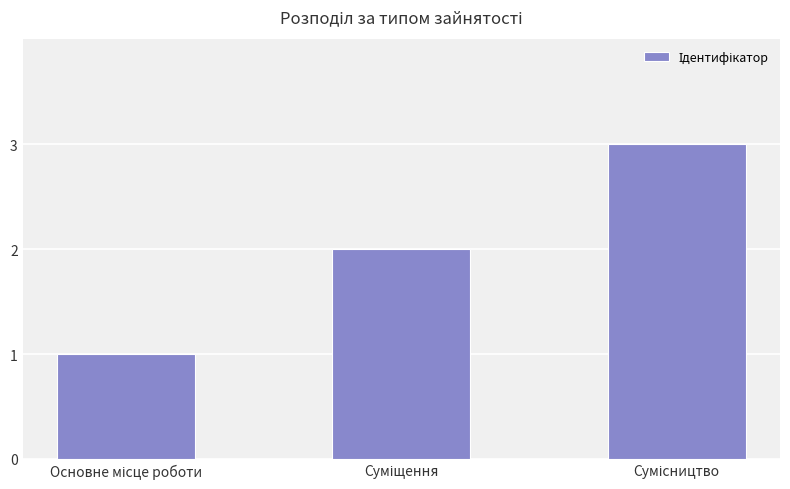

What is the sum of all values?

6